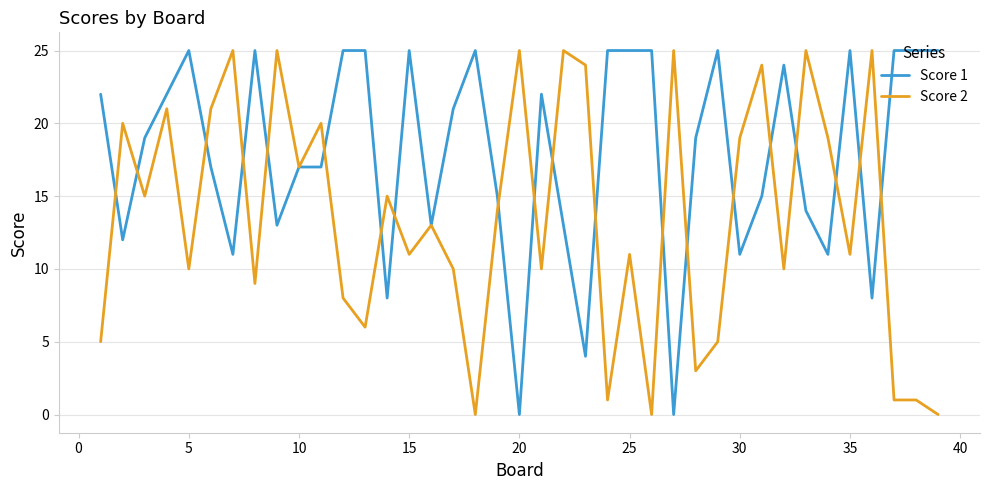

List the series in order of their overall mean, lowest first.

Score 2, Score 1